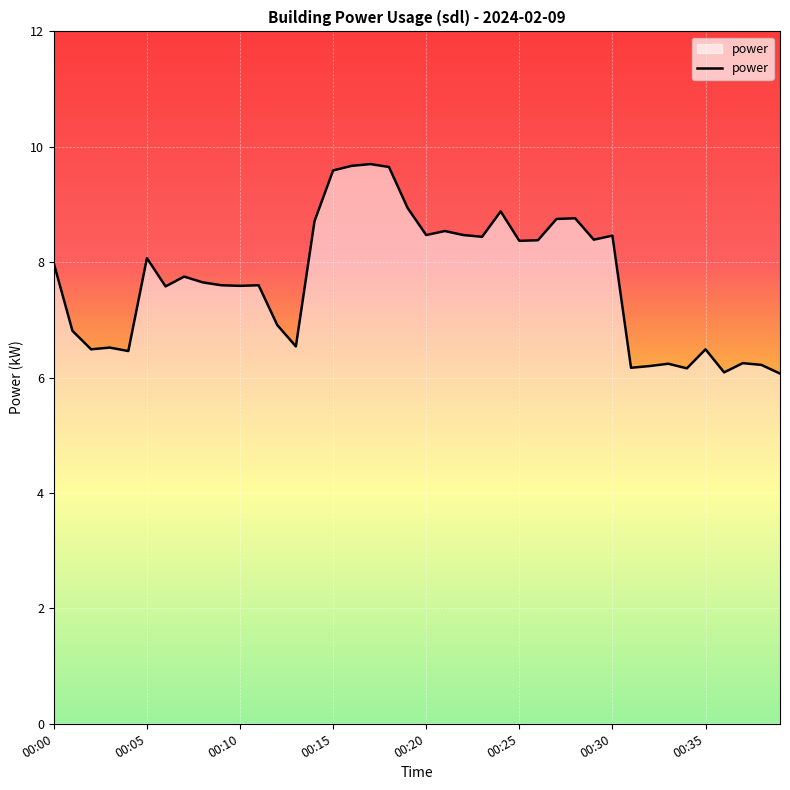

What is the greatest value displayed?

9.7